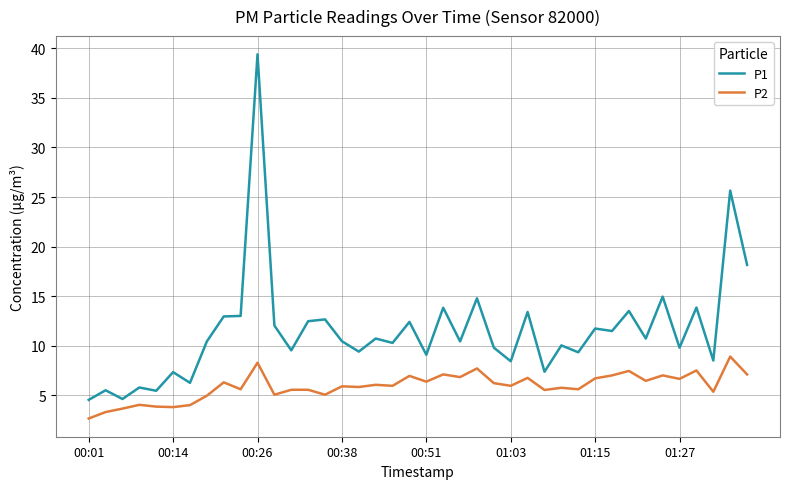

Rank the series by their maximum value, from lowest to highest.

P2, P1